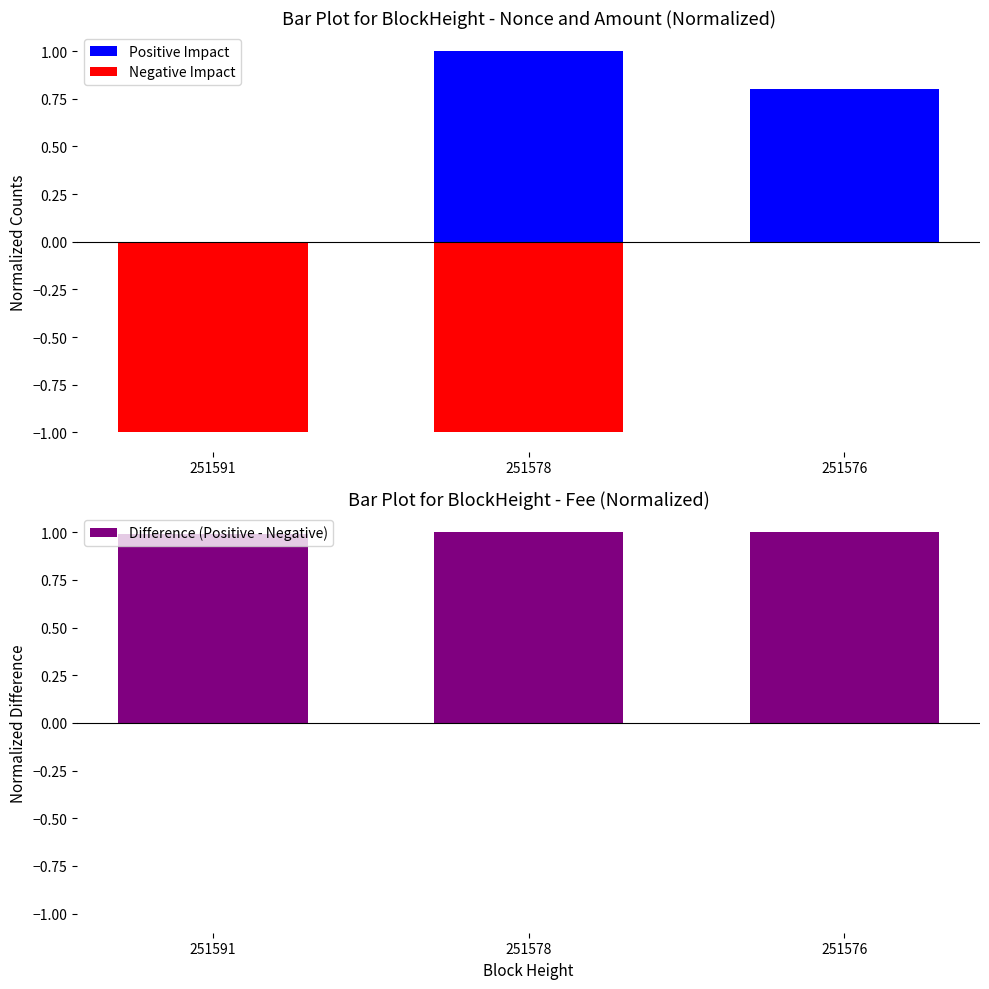

Is it true that Difference (Positive - Negative) equals 1.3 at 251578?

False